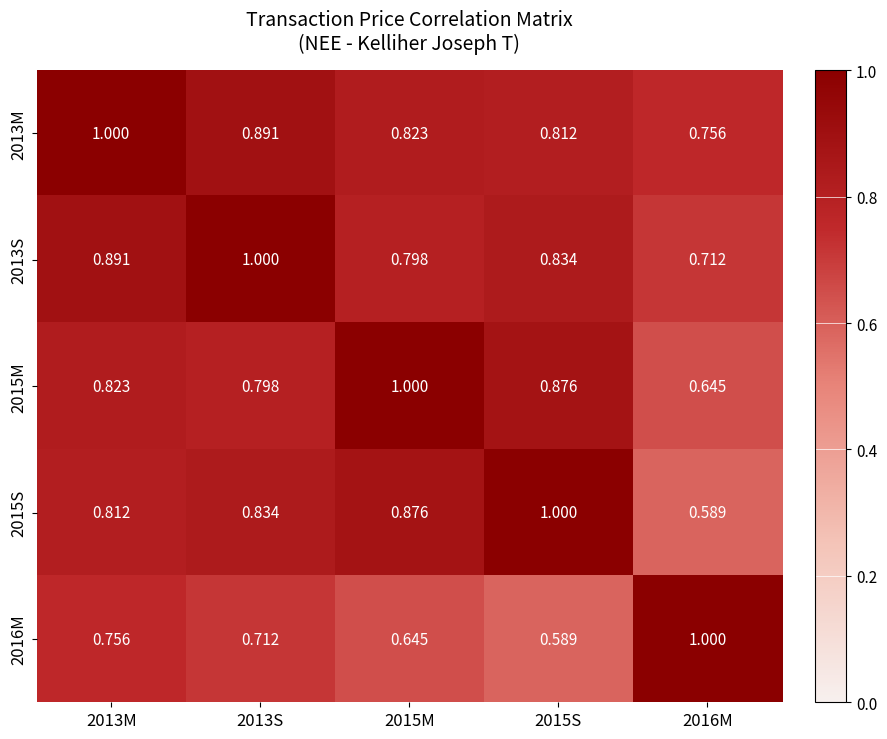

Count the number of categories in the chart.

5